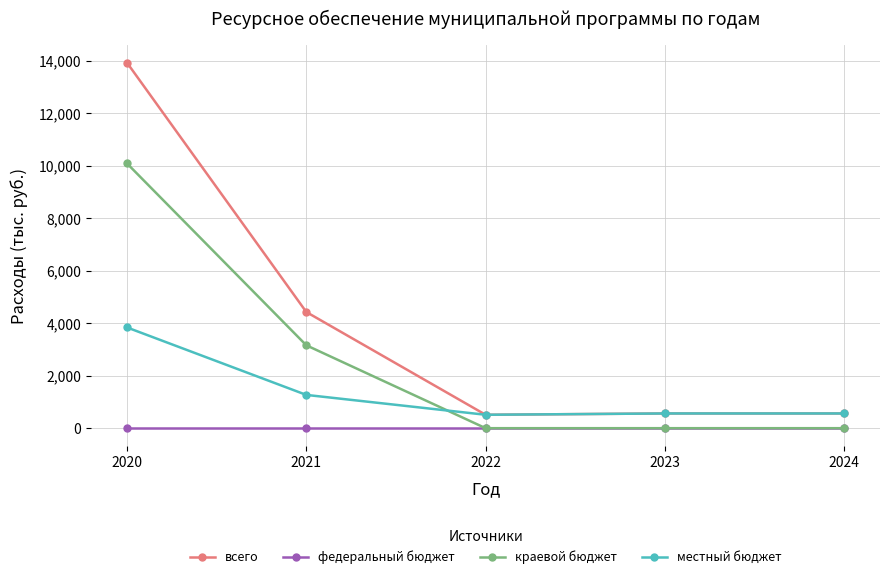

Is this an area chart (filled region under the line)?

No